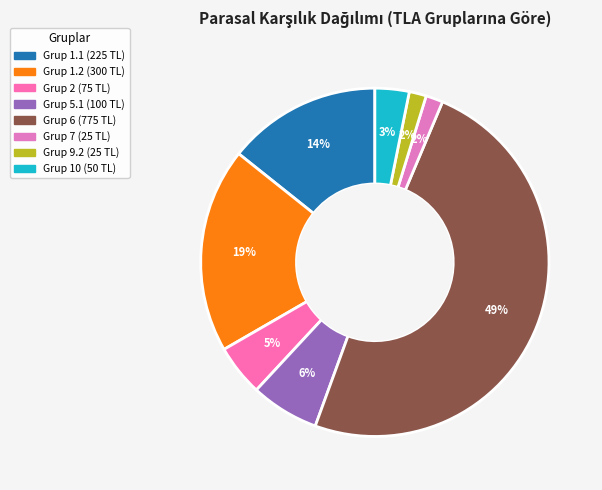

How many slices are in this pie chart?

8